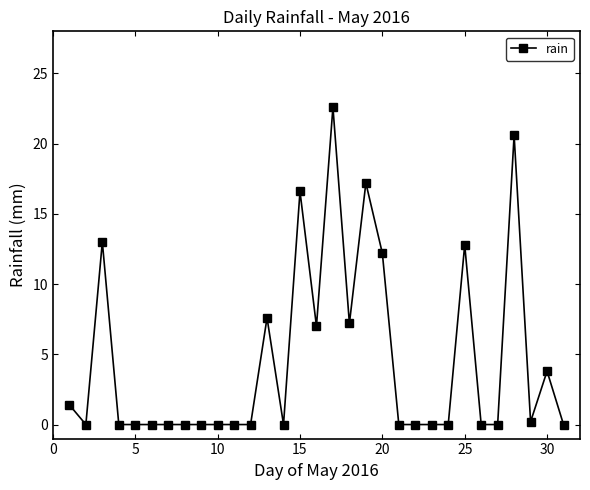

What is the value of the 15th point from the left?

16.6